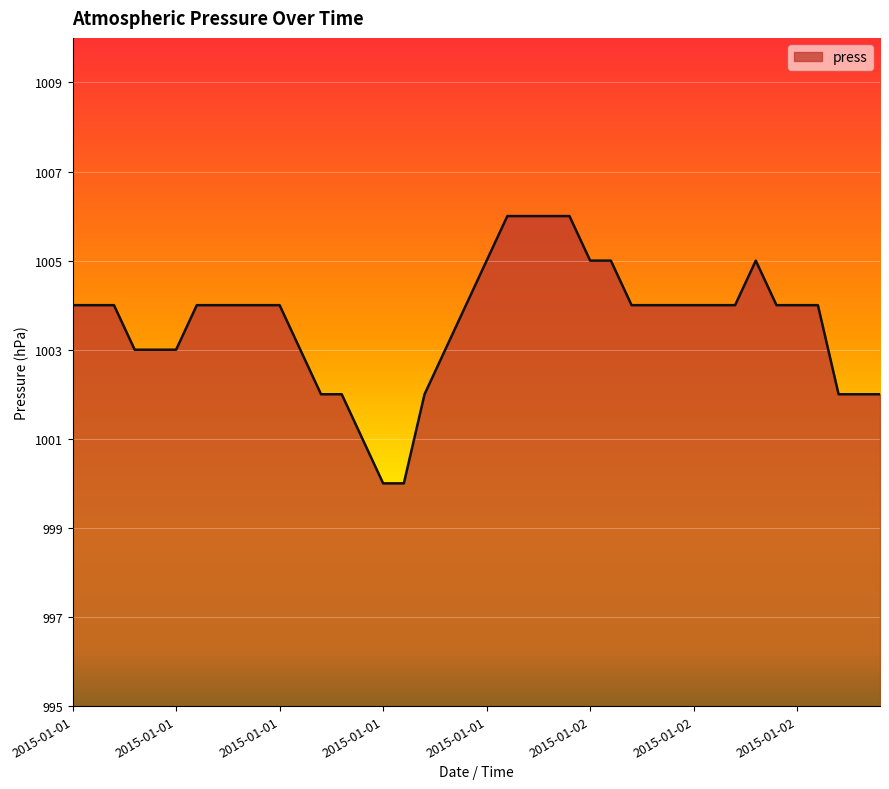

What is the smallest value displayed?

1000